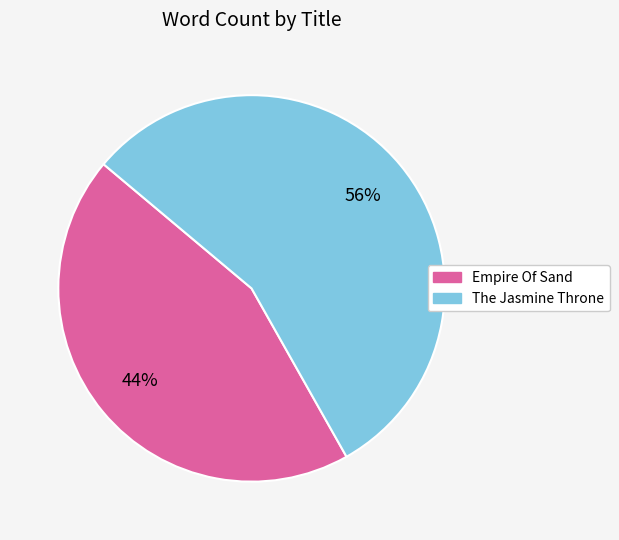

The The Jasmine Throne slice represents 46% of the pie. True or false?

False